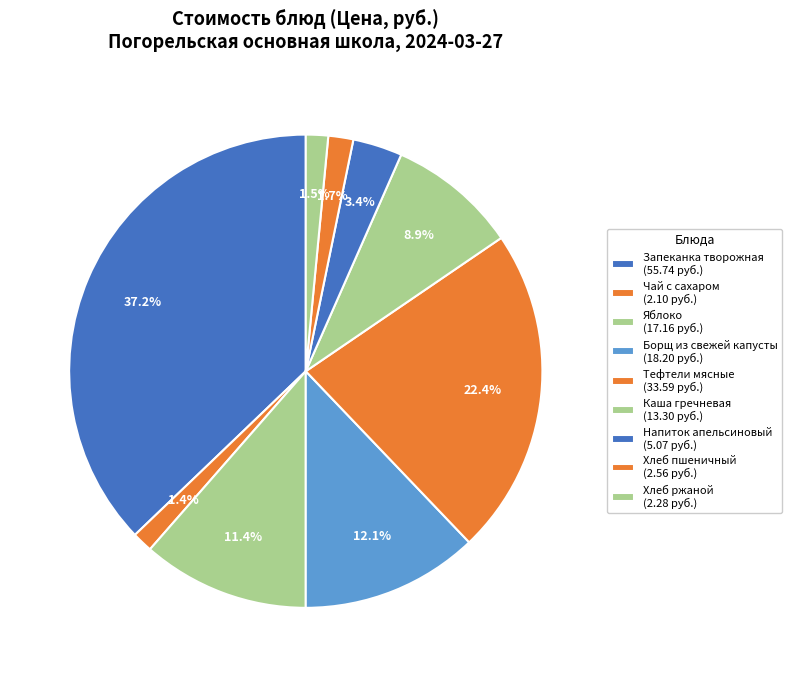

How many segments does this pie chart have?

9